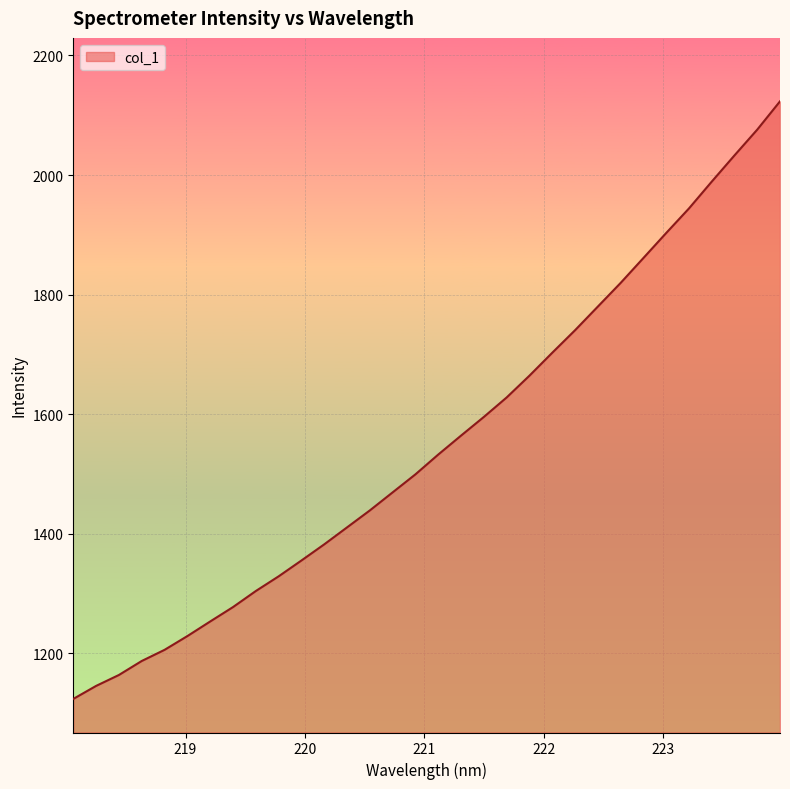

What is the difference between the maximum and minimum values?

999.8